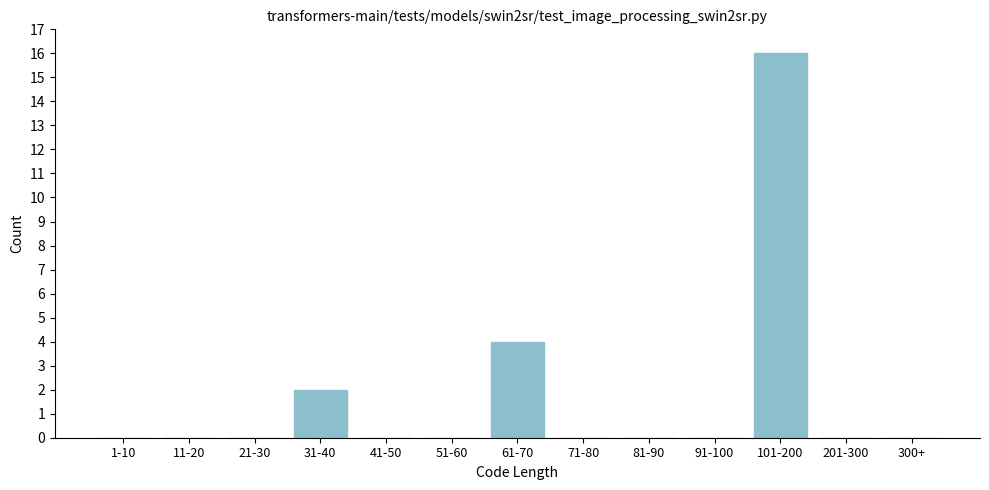

Reading left to right, extract all data points from this chart.

1-10=0	11-20=0	21-30=0	31-40=2	41-50=0	51-60=0	61-70=4	71-80=0	81-90=0	91-100=0	101-200=16	201-300=0	300+=0